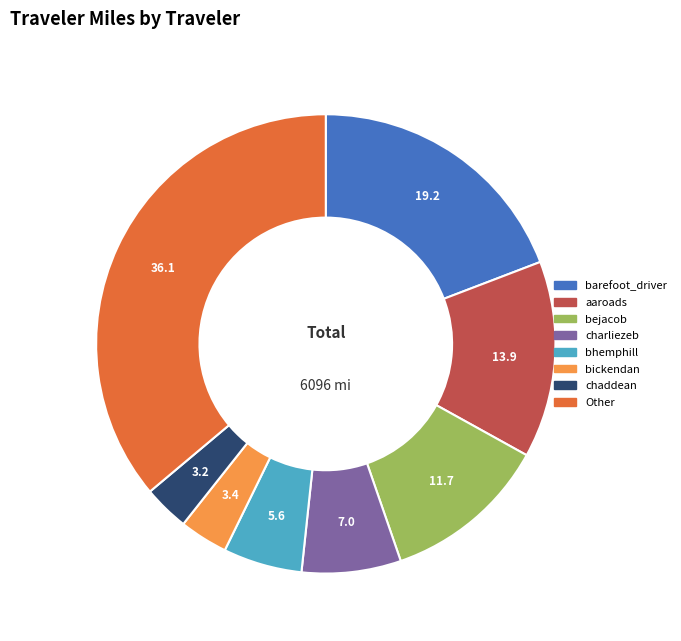

Does any single category account for the majority?

No